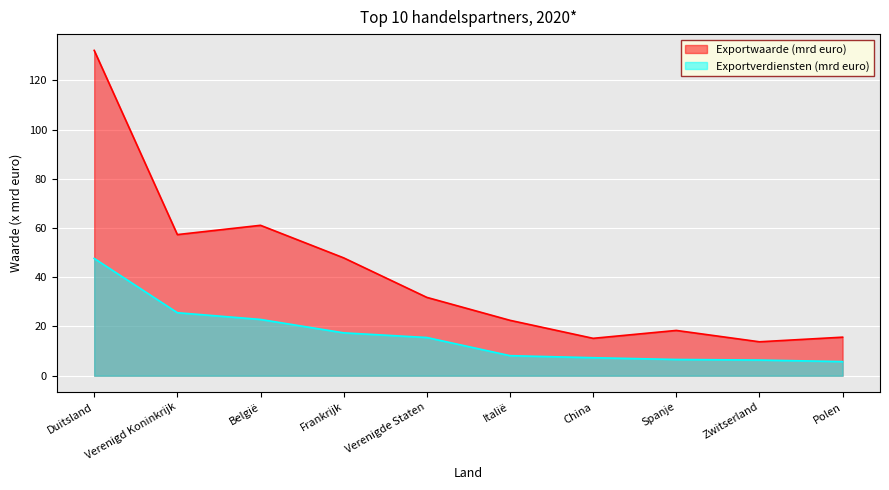

Rank the series at Italië from lowest to highest value.

Exportverdiensten (mrd euro), Exportwaarde (mrd euro)